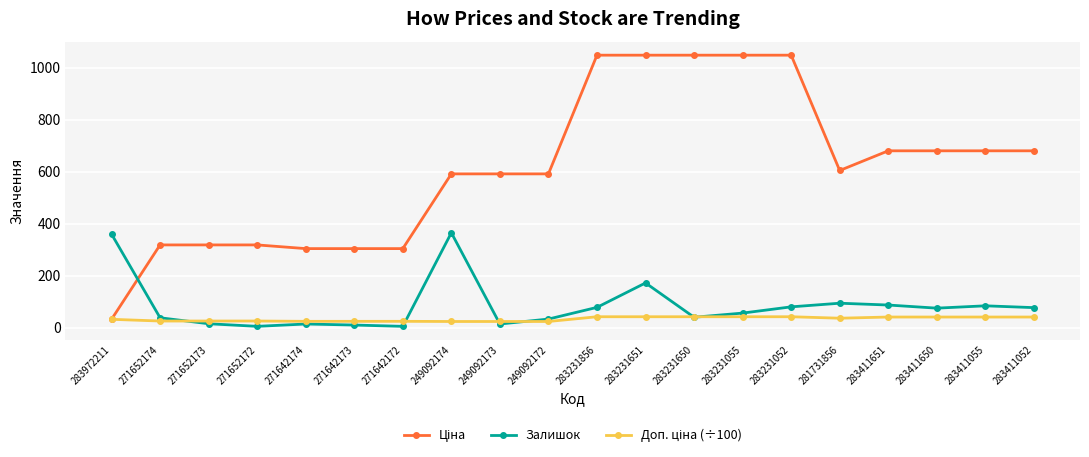

What is the maximum value shown in the chart?

1048.4